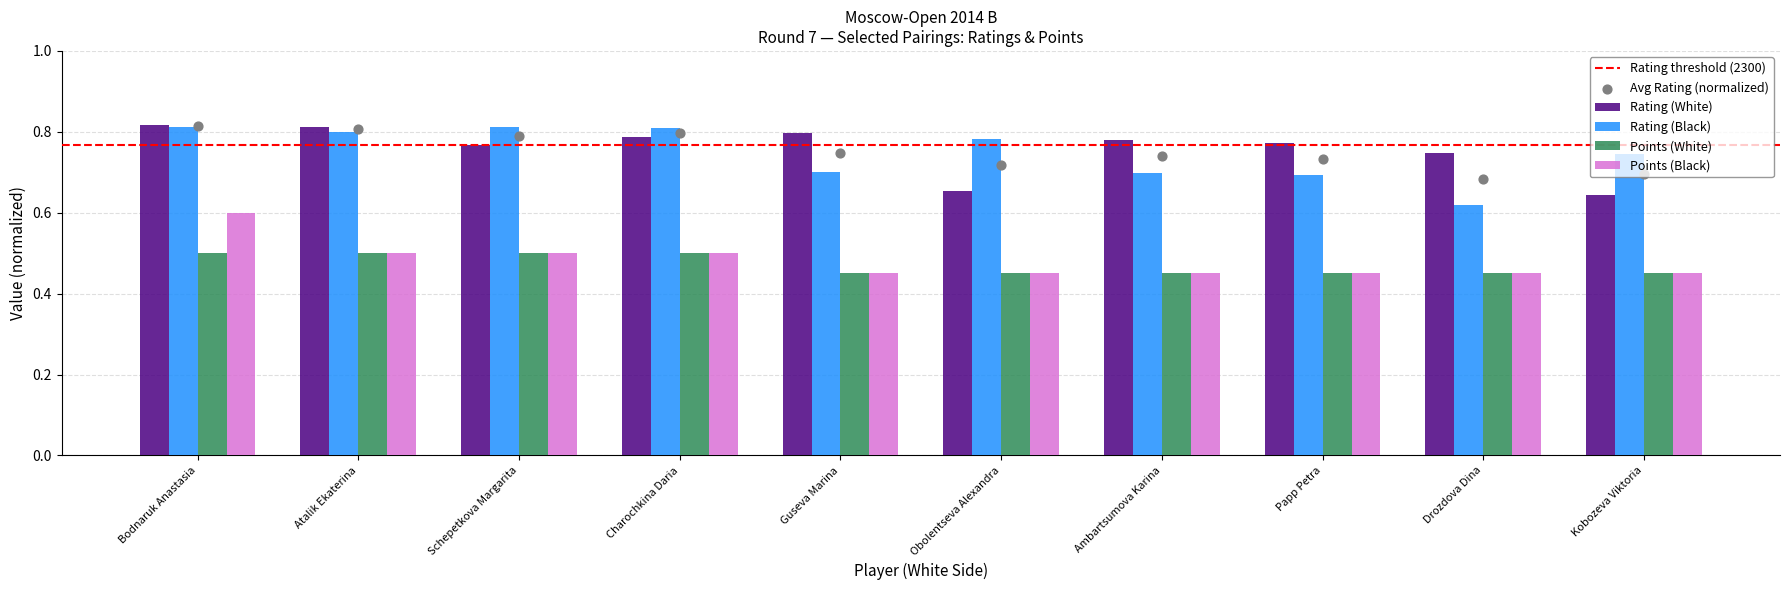

Is the value of Rating (White) at Ambartsumova Karina greater than the value of Points (White) at Ambartsumova Karina?

Yes